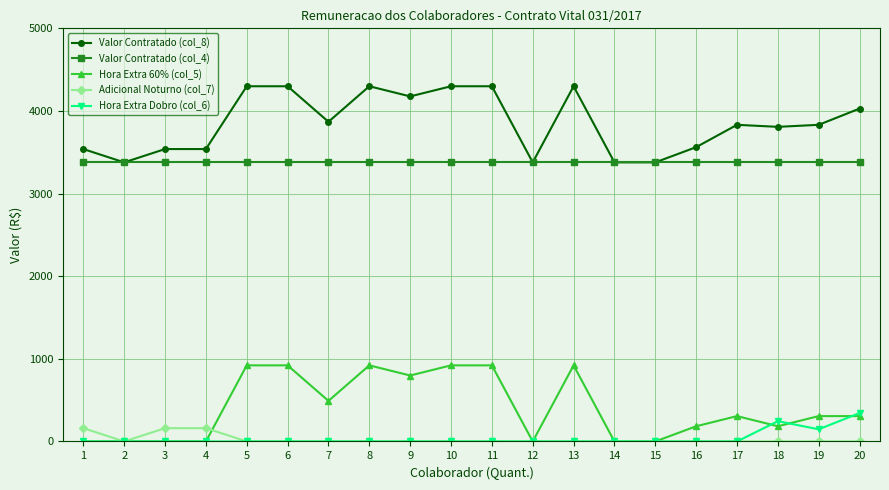

True or false: Valor Contratado (col_4) and Hora Extra 60% (col_5) intersect in this chart.

False